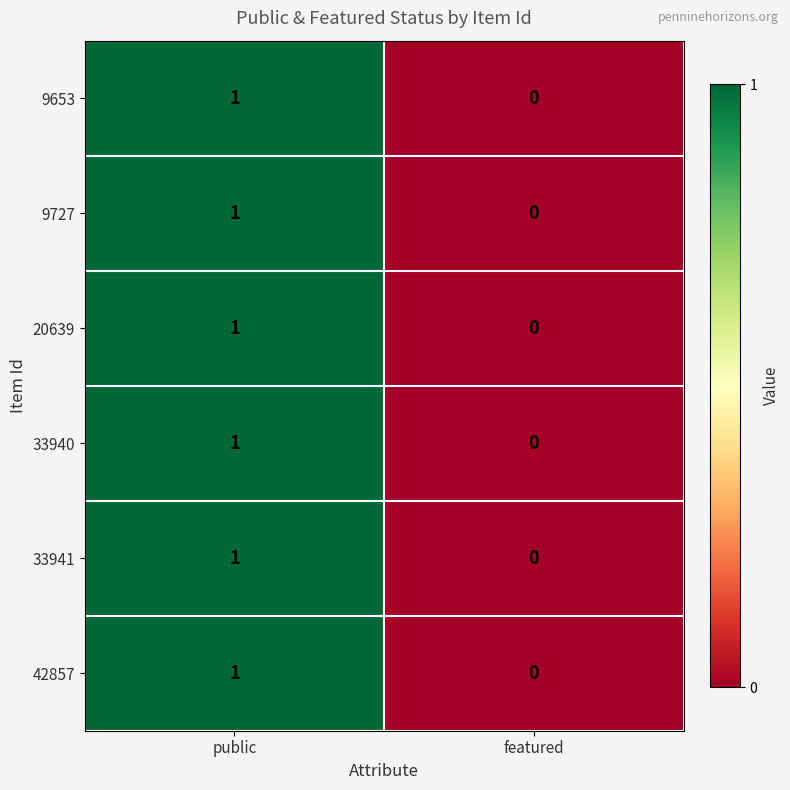

The value of 33940 at featured is 0. True or false?

True